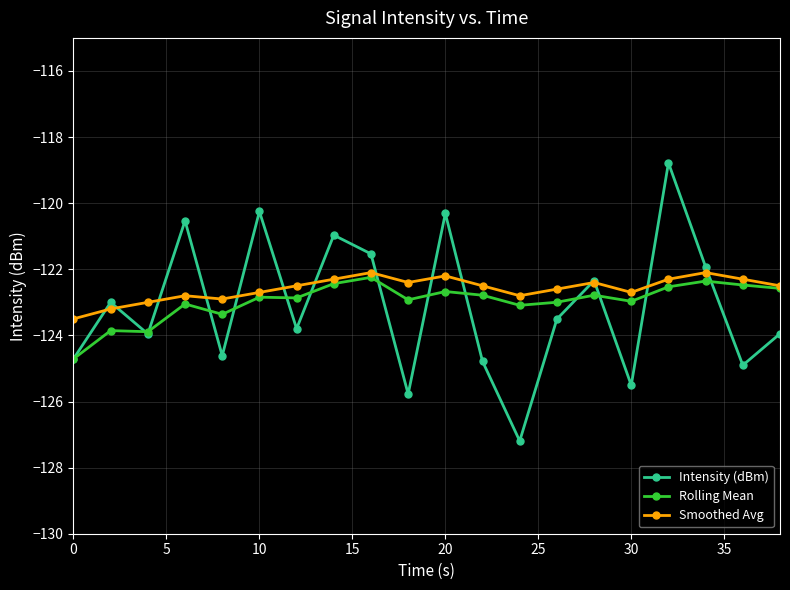

What is the maximum value shown in the chart?

-118.8